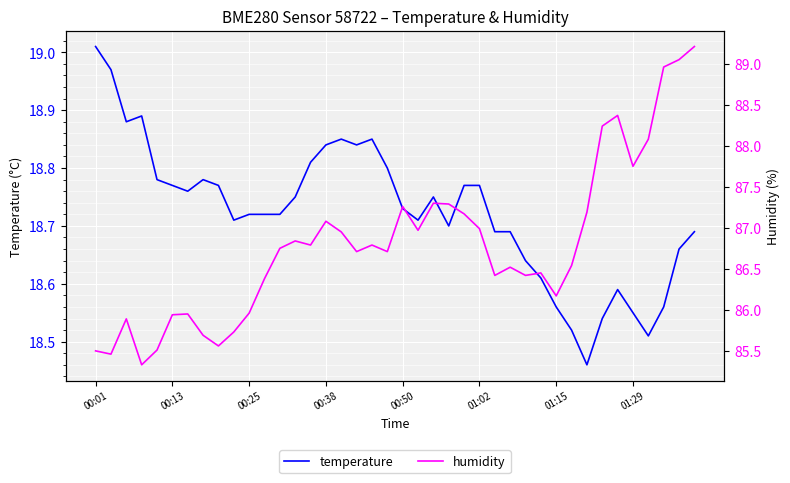

How many interior local valleys does the humidity series have?

11